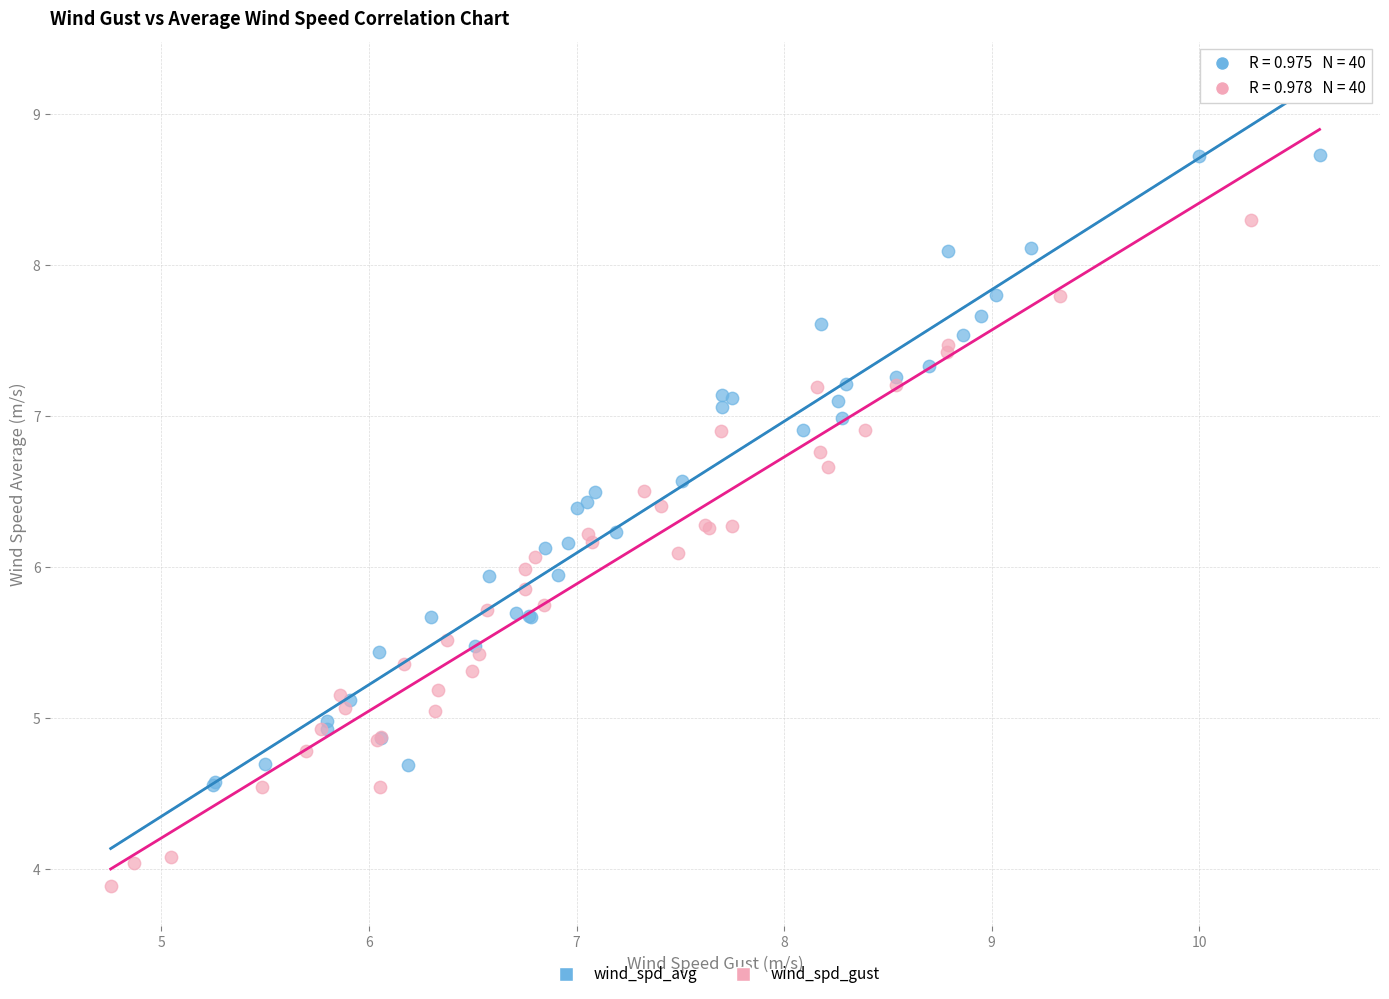

Which series contains the lowest Y value?

wind_spd_gust